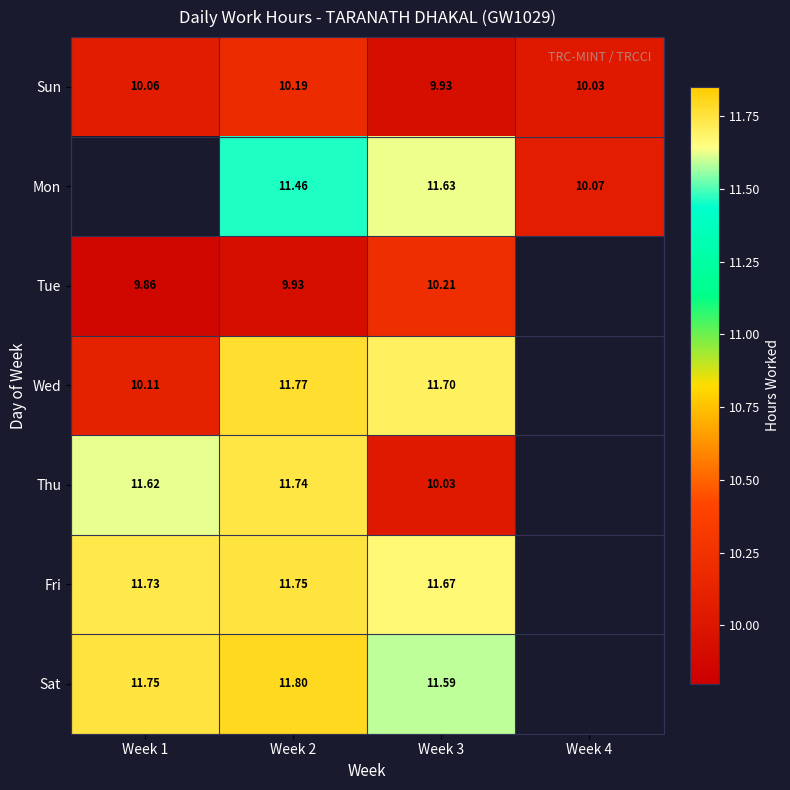

Rank the series at Week 3 from highest to lowest value.

Wed, Fri, Mon, Sat, Tue, Thu, Sun